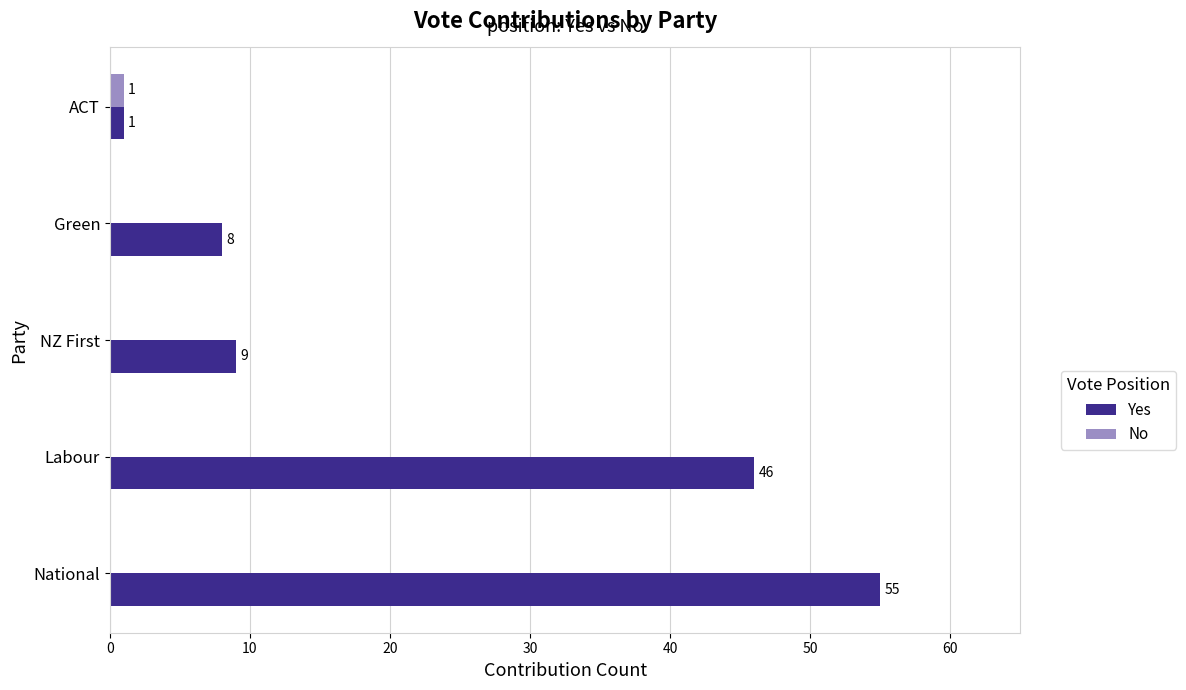

At which category is the sum across all series the highest?

National